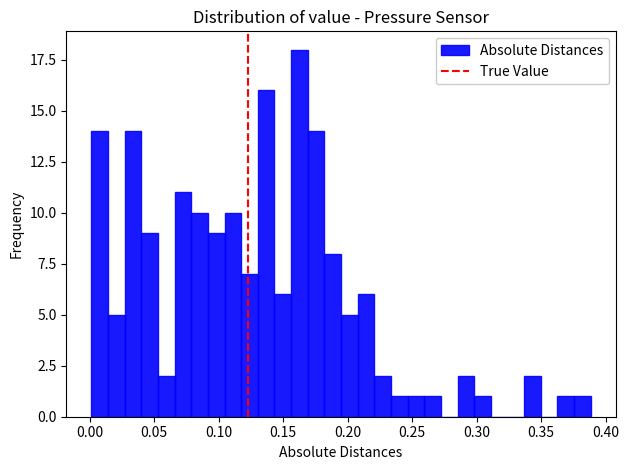

Read against the x-axis, roughly where is the centre of the tallest bar?

0.165